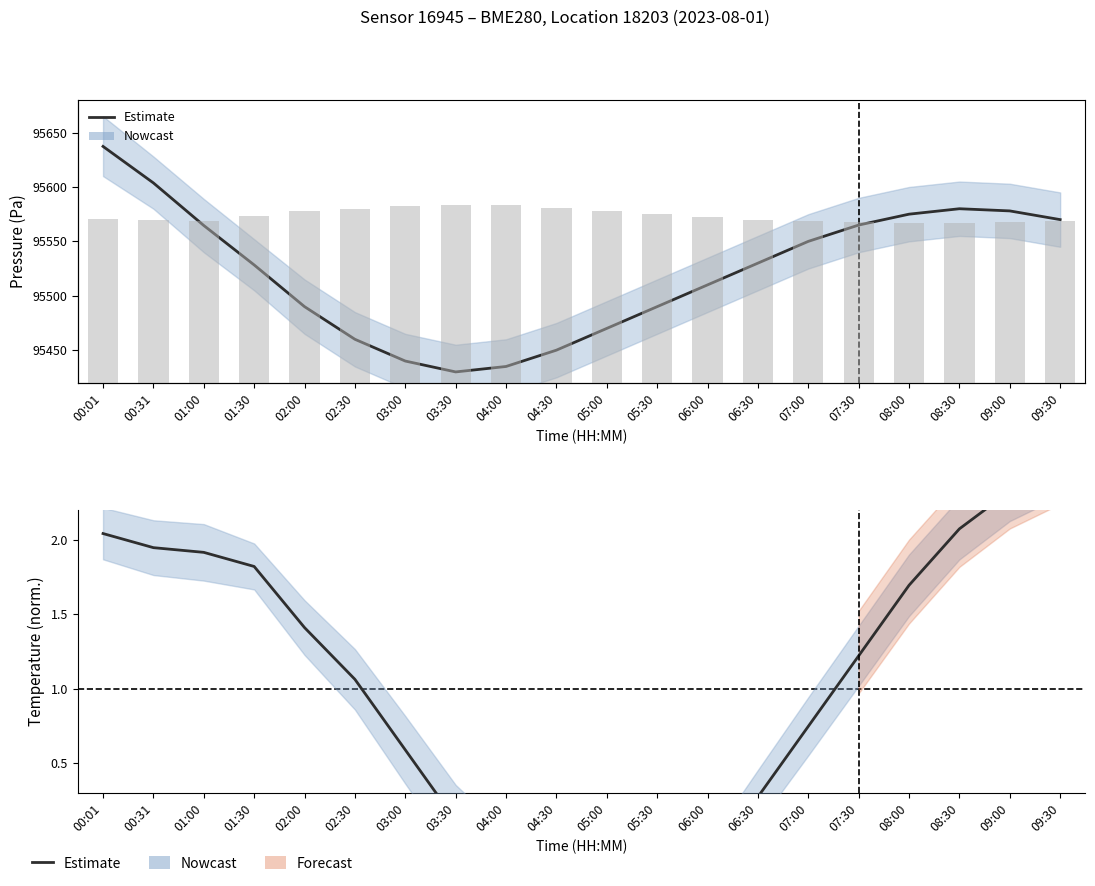

How many distinct data groups are displayed?

2